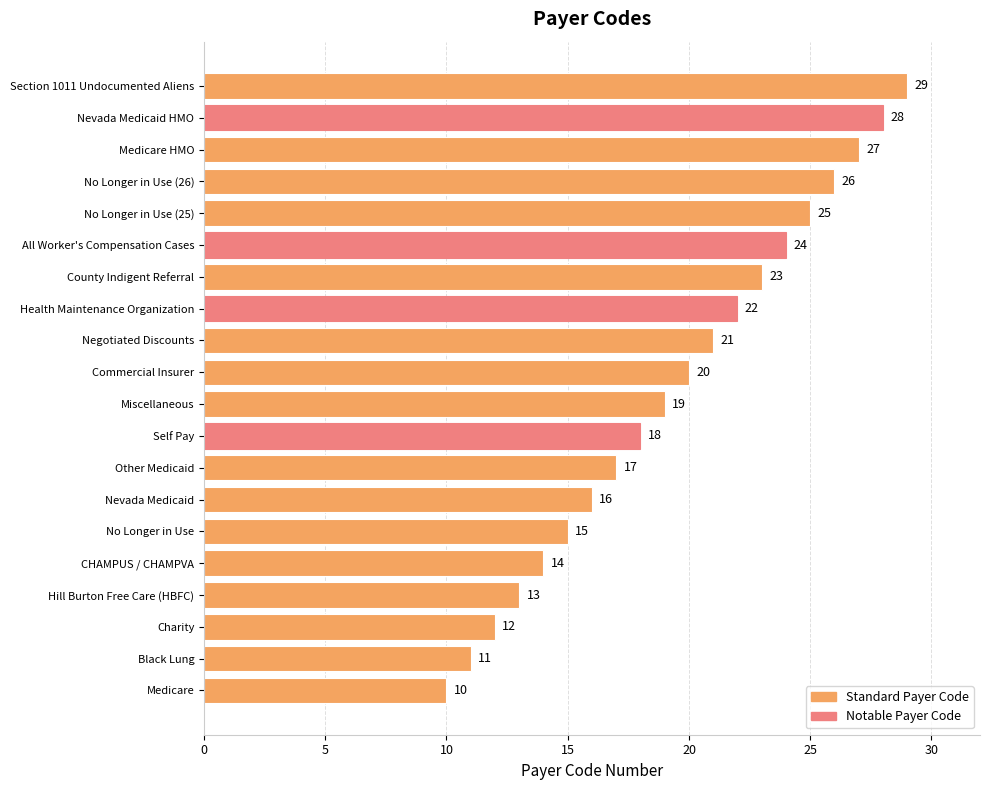

Rank the categories by value from highest to lowest.

Section 1011 Undocumented Aliens, Nevada Medicaid HMO, Medicare HMO, No Longer in Use (26), No Longer in Use (25), All Worker's Compensation Cases, County Indigent Referral, Health Maintenance Organization, Negotiated Discounts, Commercial Insurer, Miscellaneous, Self Pay, Other Medicaid, Nevada Medicaid, No Longer in Use, CHAMPUS / CHAMPVA, Hill Burton Free Care (HBFC), Charity, Black Lung, Medicare